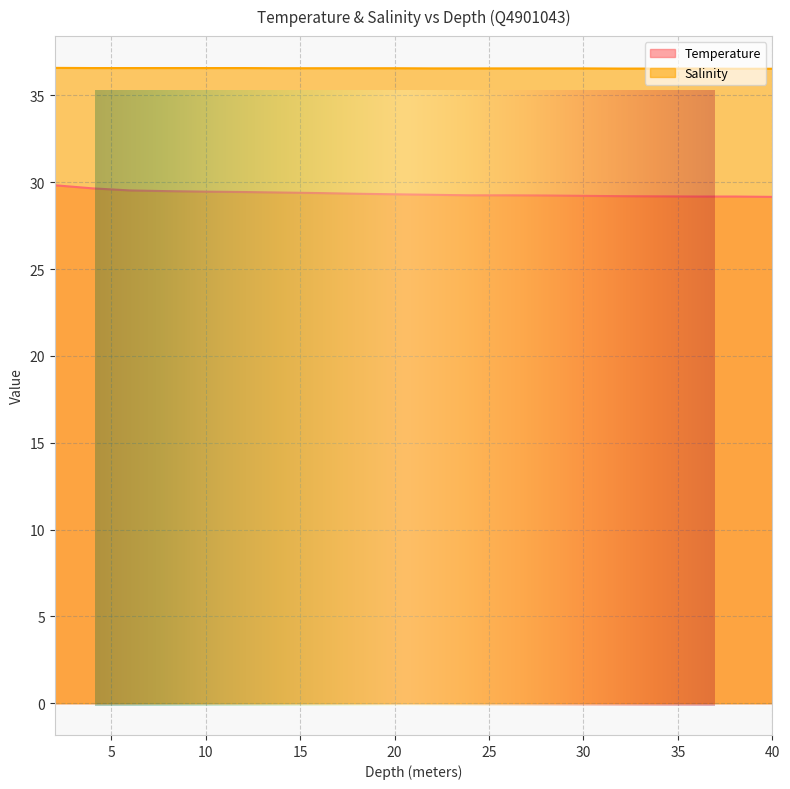

List the labels in order of Salinity value, largest first.

2.0, 4.0, 6.0, 8.0, 10.0, 12.0, 14.0, 16.0, 18.0, 20.0, 22.0, 24.0, 26.0, 28.0, 30.0, 32.0, 34.0, 36.0, 38.0, 40.0